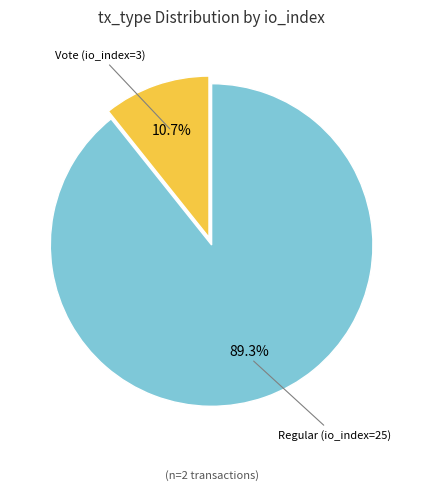

Does any single category account for the majority?

Yes